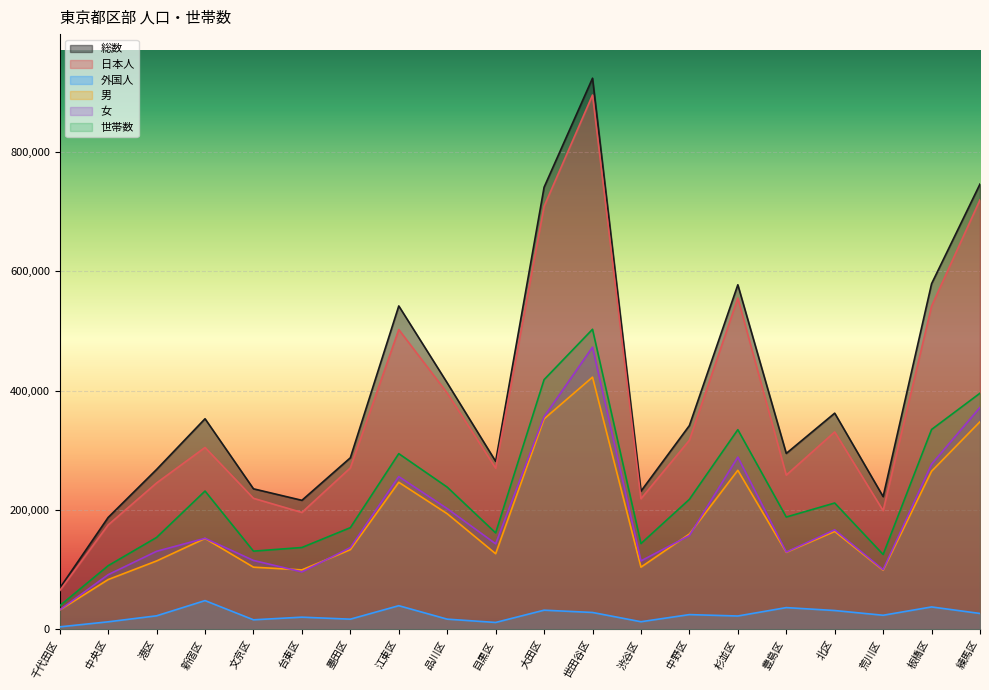

True or false: 女 has more than 1 points higher than both neighbors.

True